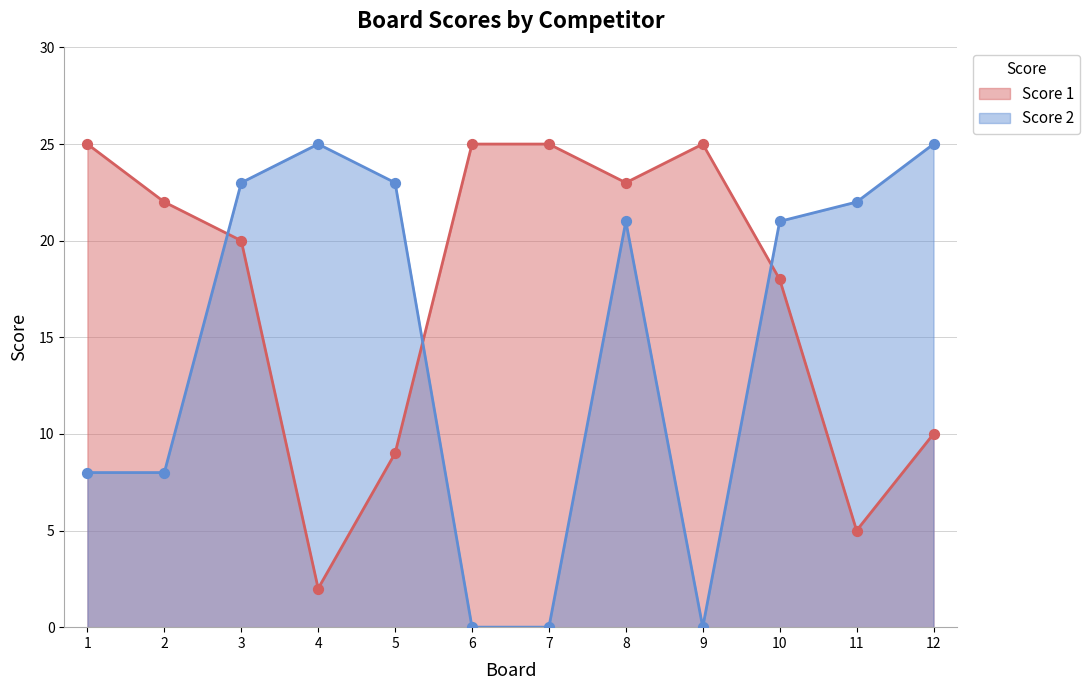

Which series contains the lowest Y value?

Score 2